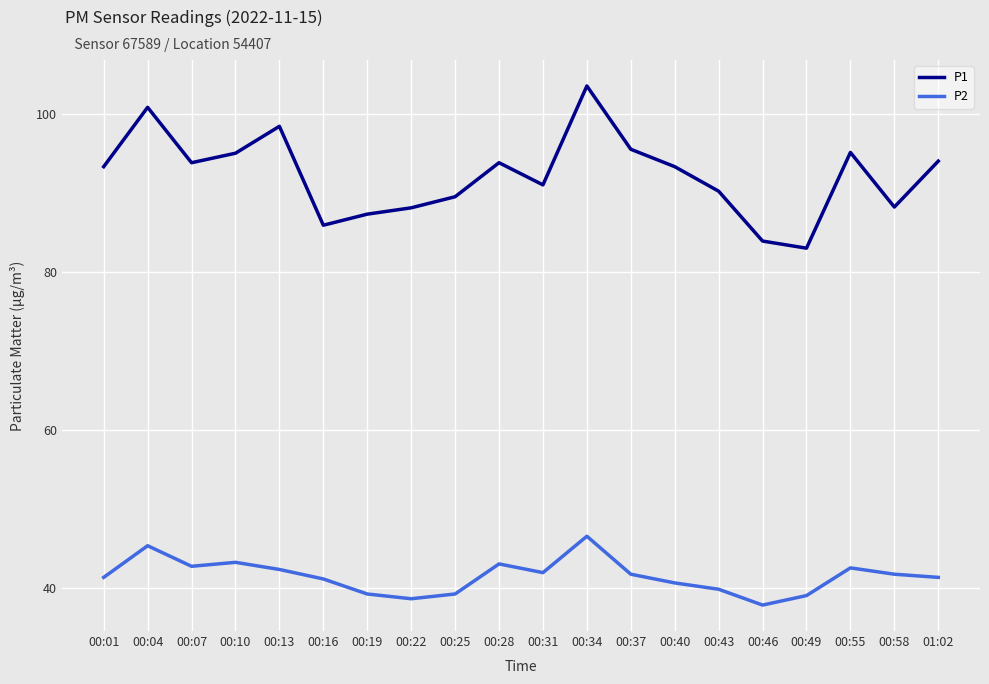

What is the sum of the P2 values at 00:01 and 00:31?

83.4